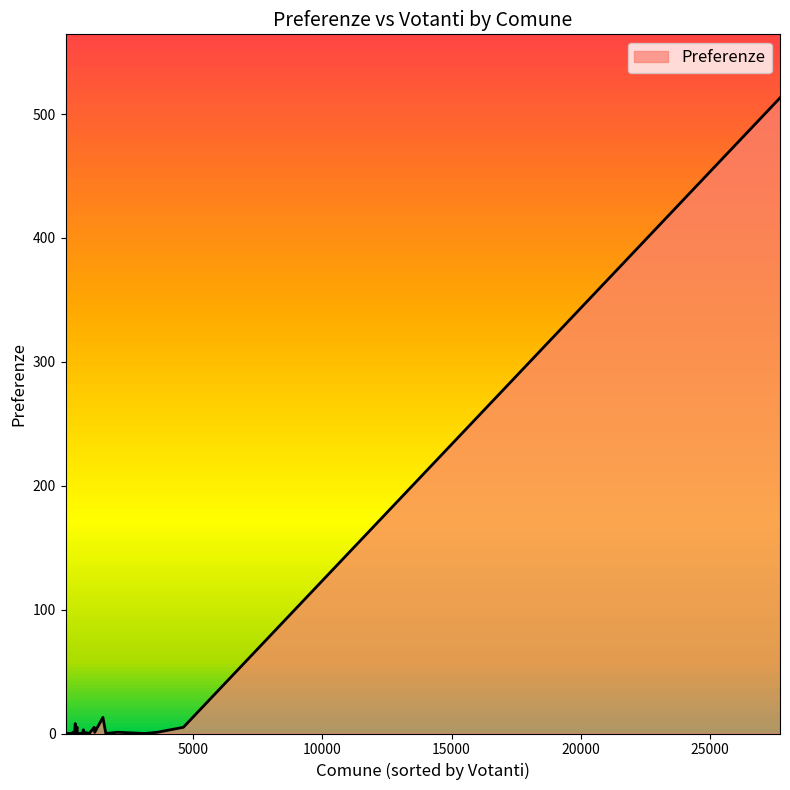

What is the greatest value displayed?

513